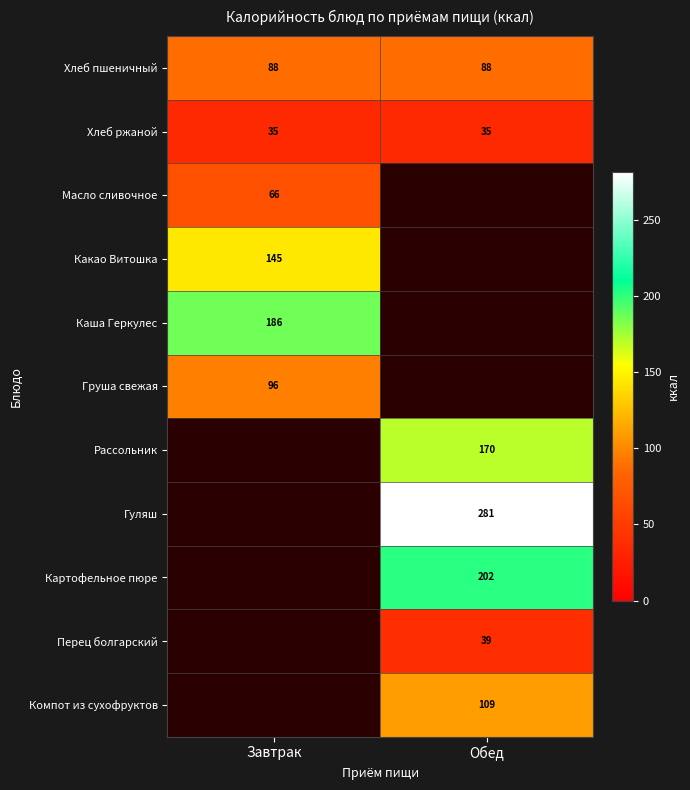

Read the Хлеб пшеничный value at Завтрак.

88.0